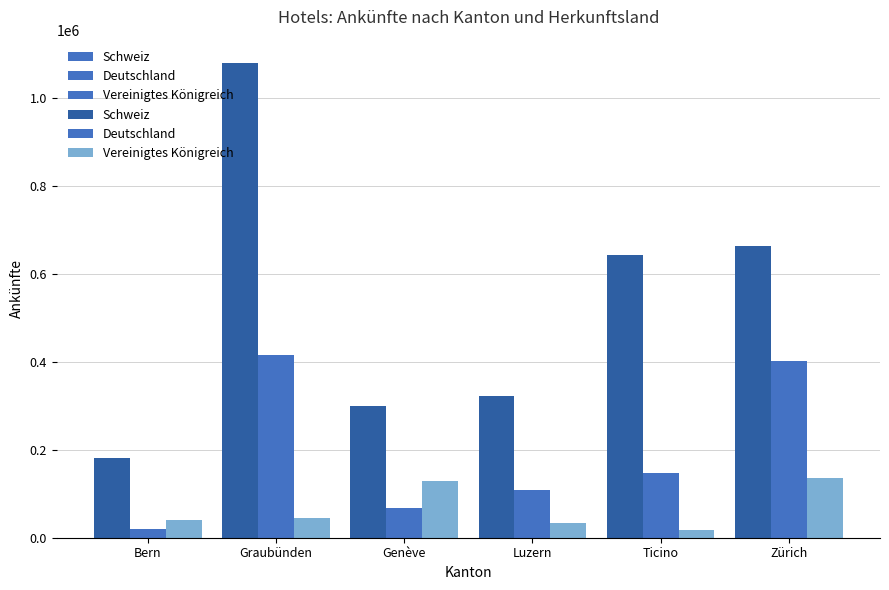

What value does the Deutschland series have at Bern, to the nearest 100?

19700